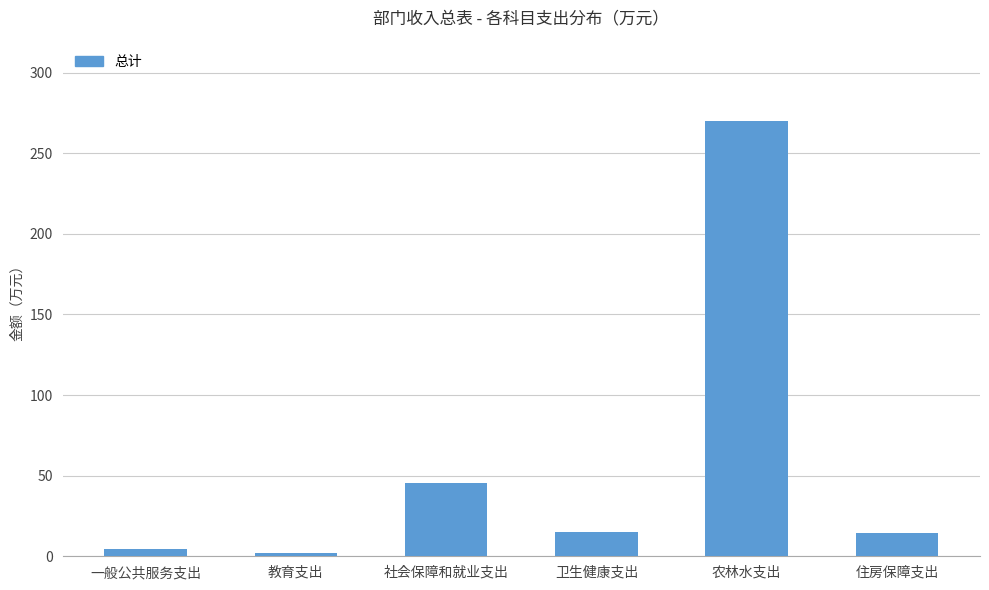

What is the label of the 2nd bar from the left?

教育支出